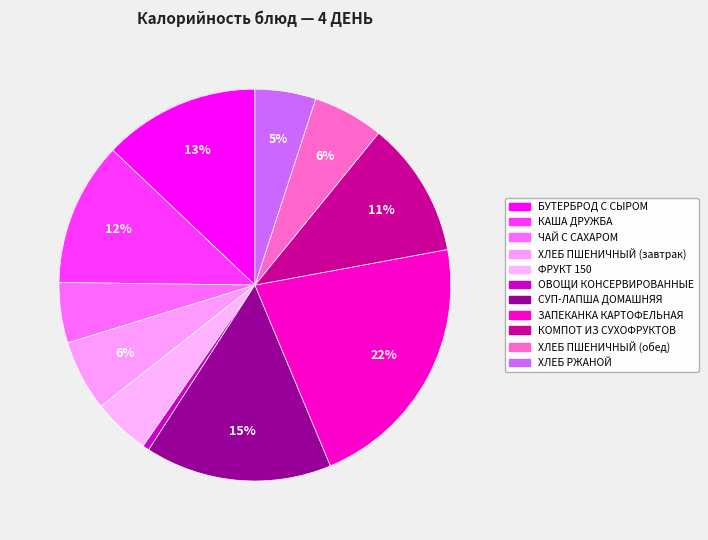

How many slices are in this pie chart?

11